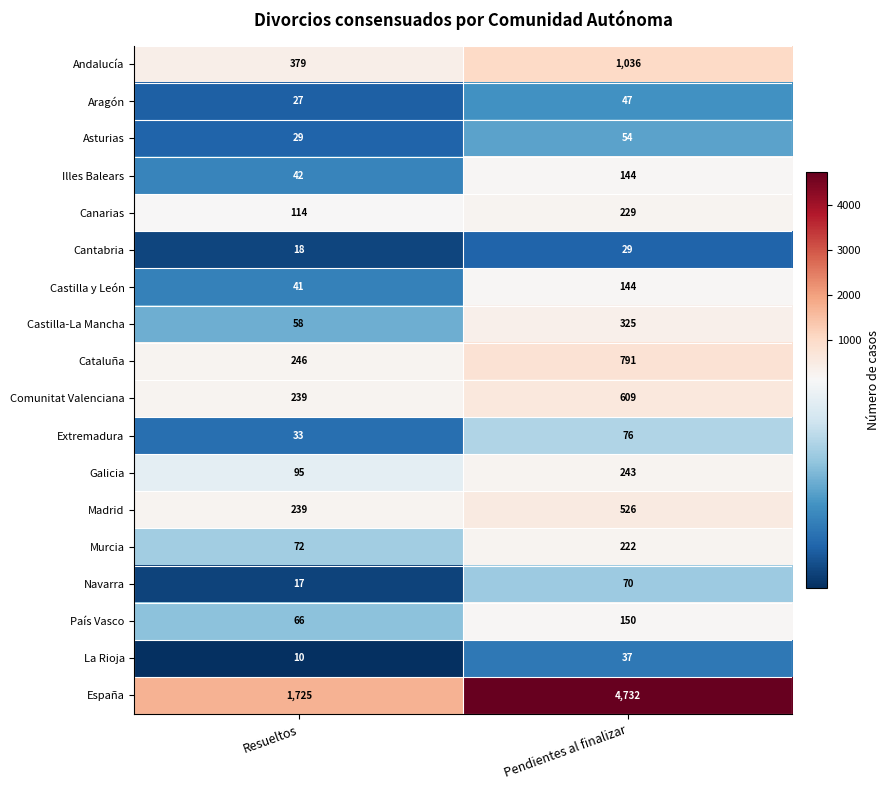

How many categories are shown in the chart?

2